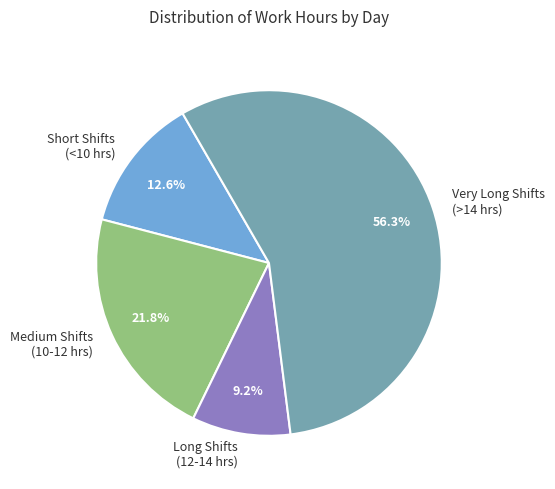

Approximately how many times larger is the value at Very Long Shifts (>14 hrs) compared to Medium Shifts (10-12 hrs)?

2.6